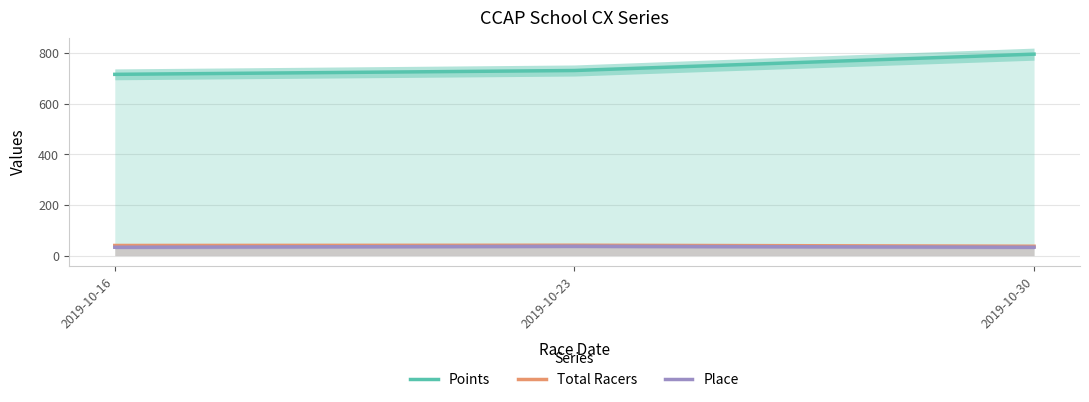

At 2019-10-23, list the series in order from smallest to largest.

Place, Total Racers, Points